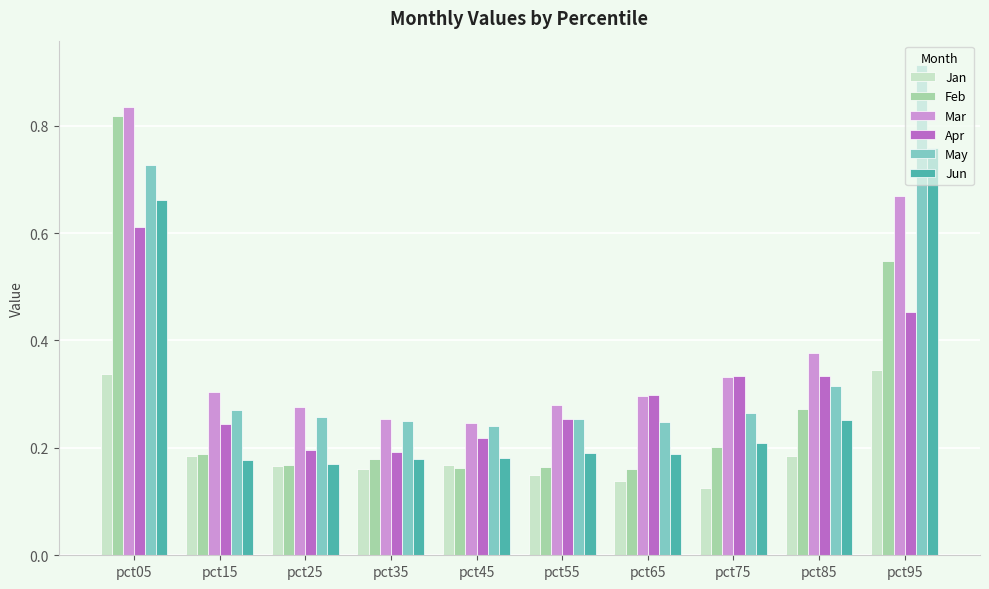

At how many categories does at least one series exceed 0?

10